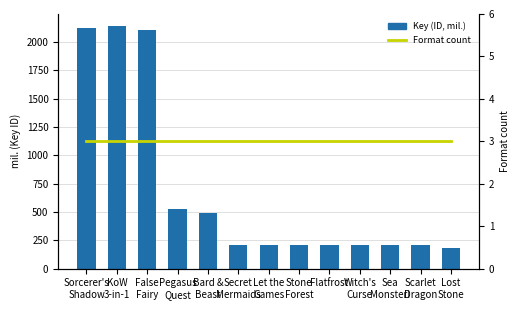

Rank the series at Sorcerer's
Shadow from lowest to highest value.

Format count, Key (ID, mil.)